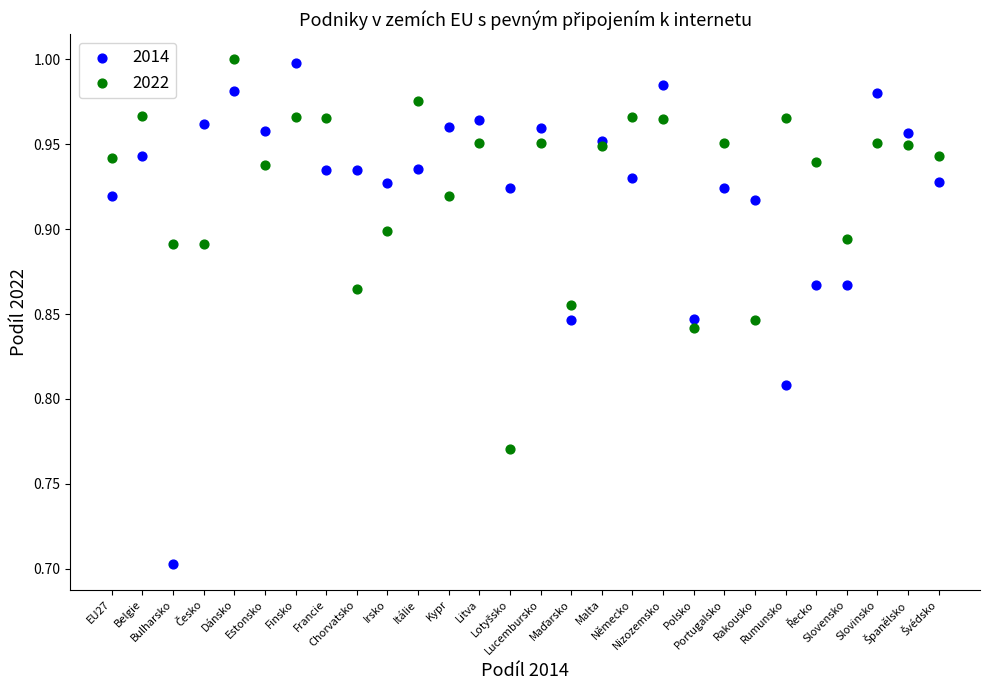

Which series reaches the minimum Y coordinate?

2014